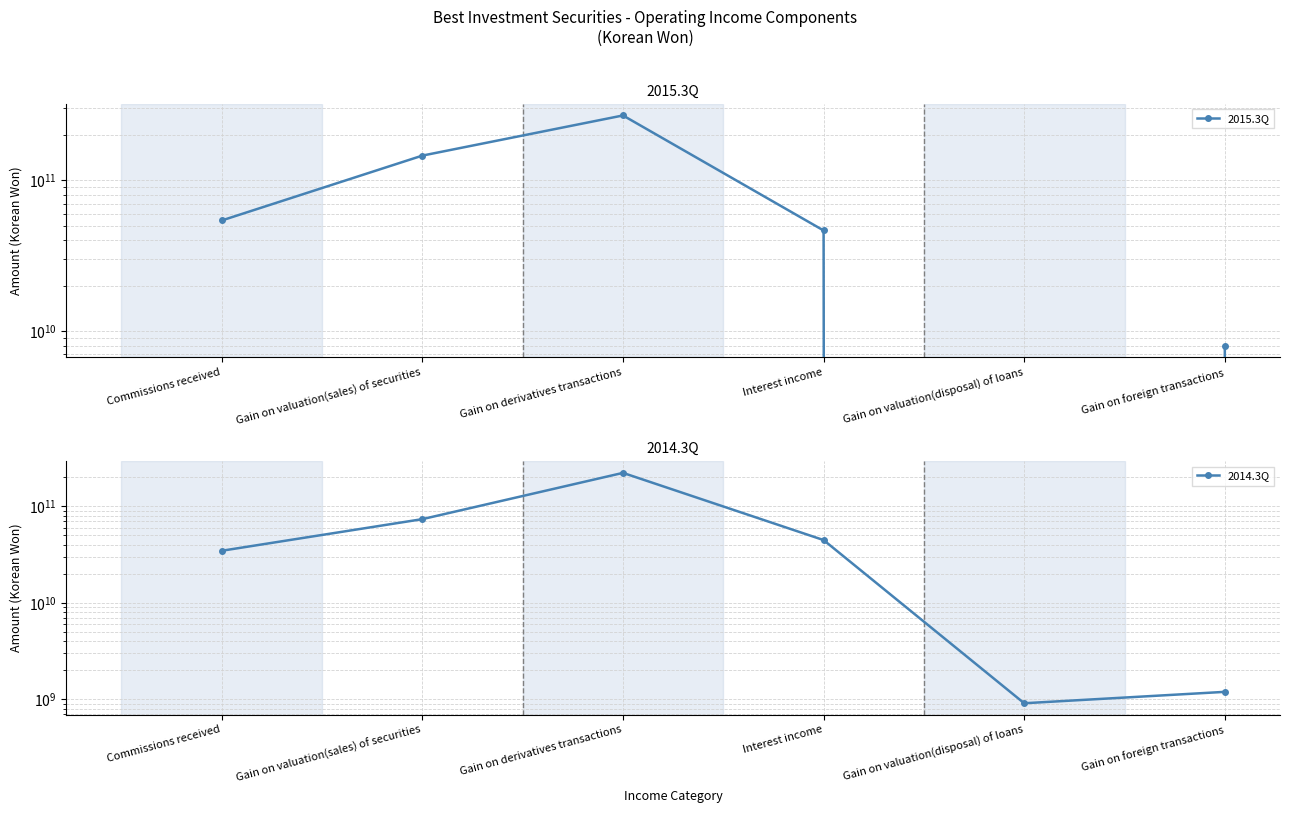

What is the average value of the 2015.3Q series?

87218351505